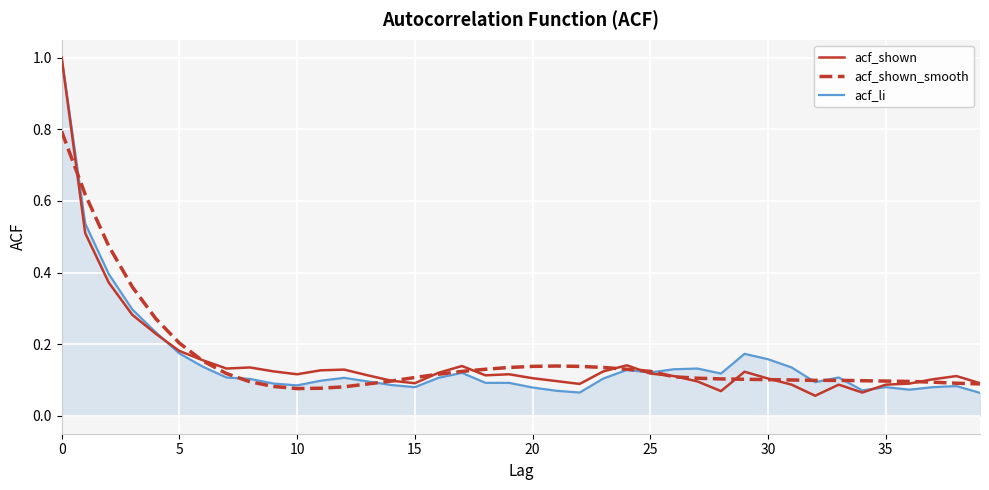

How many lines are shown in the chart?

3